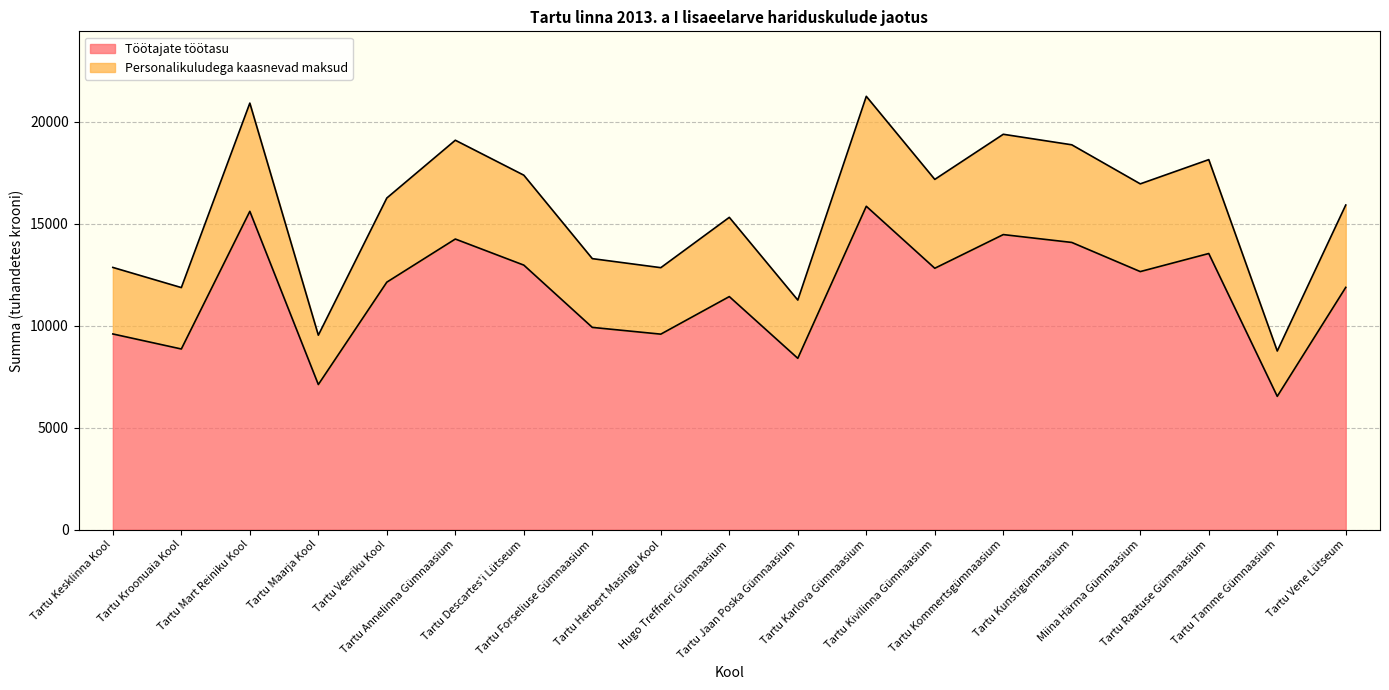

What is the maximum value shown in the chart?

21243